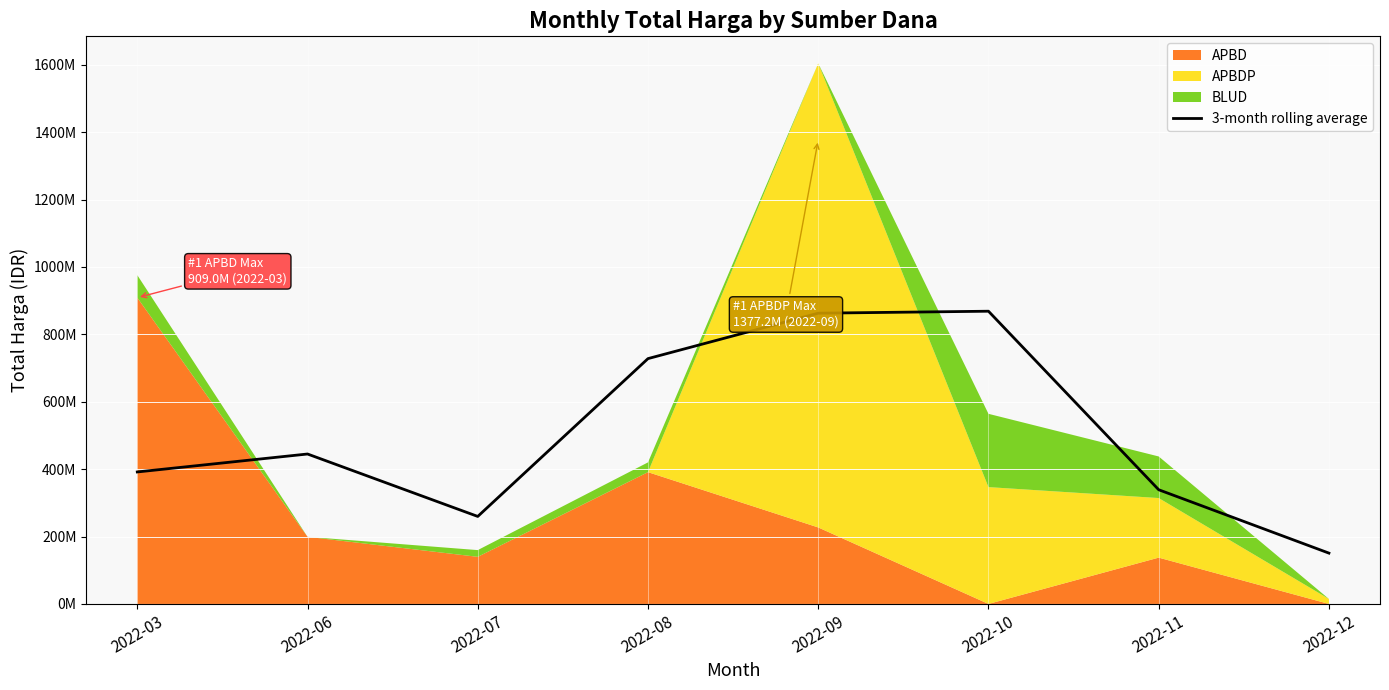

At which category does the data reach its first local peak?

2022-06